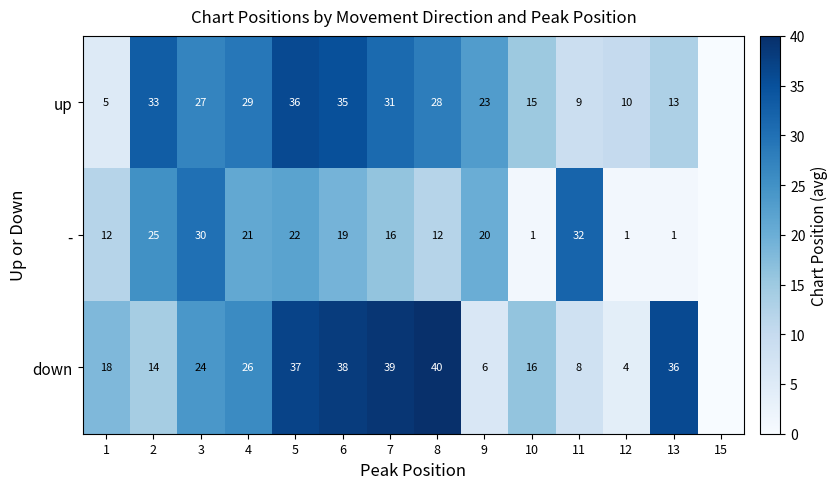

What is the sum of the - values at 7 and 3?

46